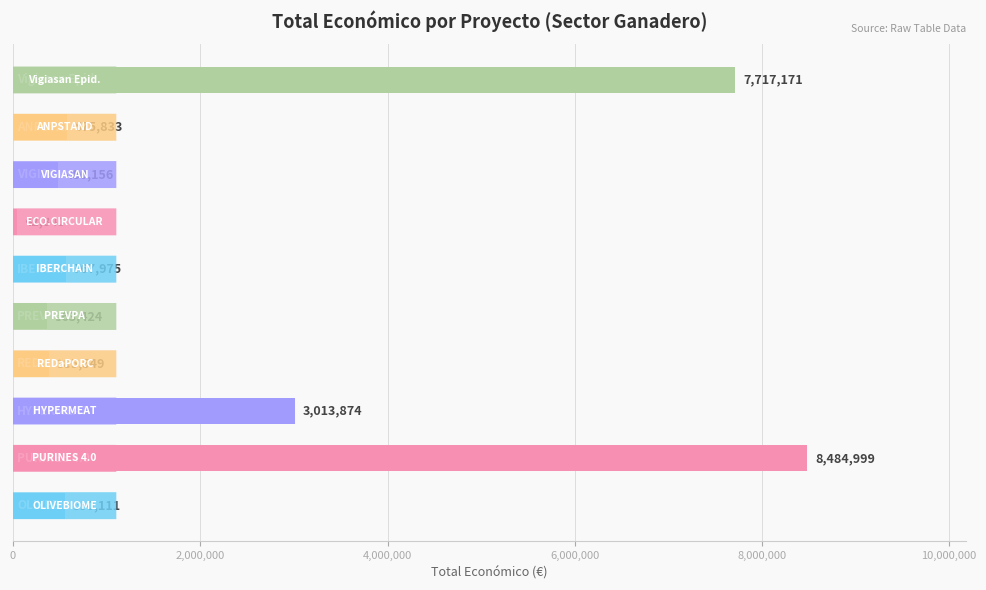

What is the average value?

2218194